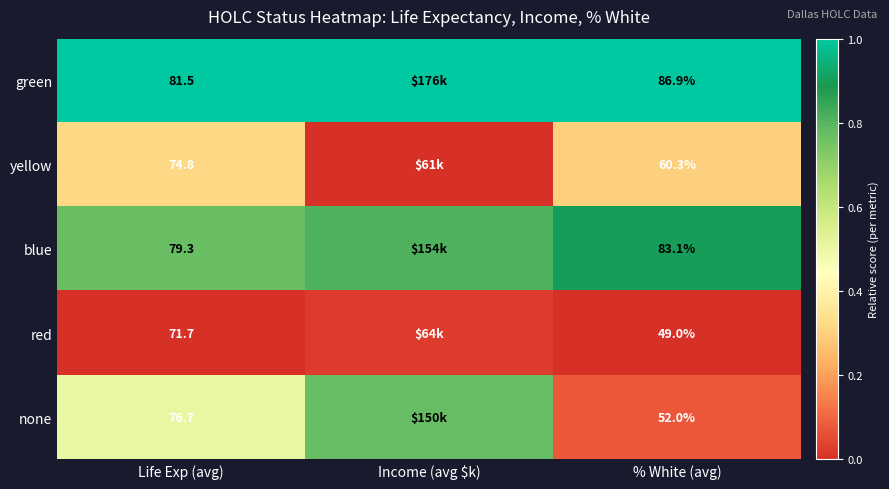

At % White (avg), list the series in order from smallest to largest.

red, none, yellow, blue, green